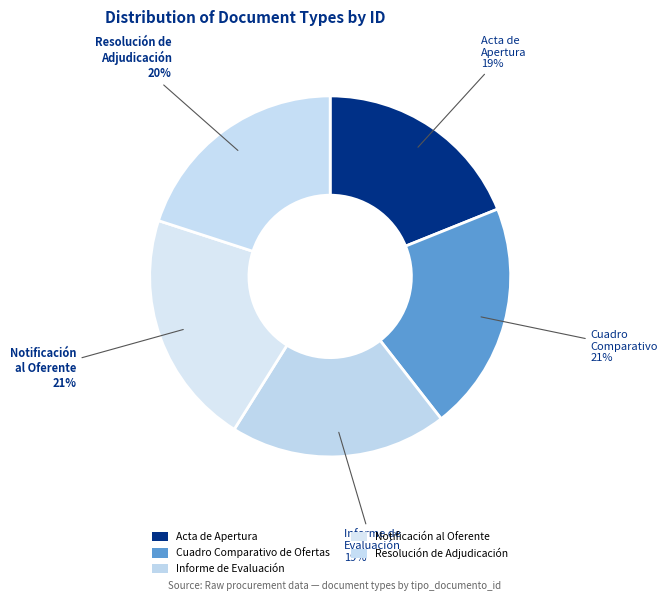

How many segments does this pie chart have?

5